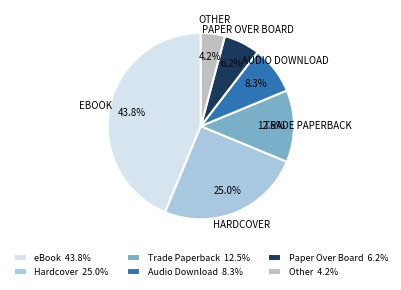

How many slices are in this pie chart?

6